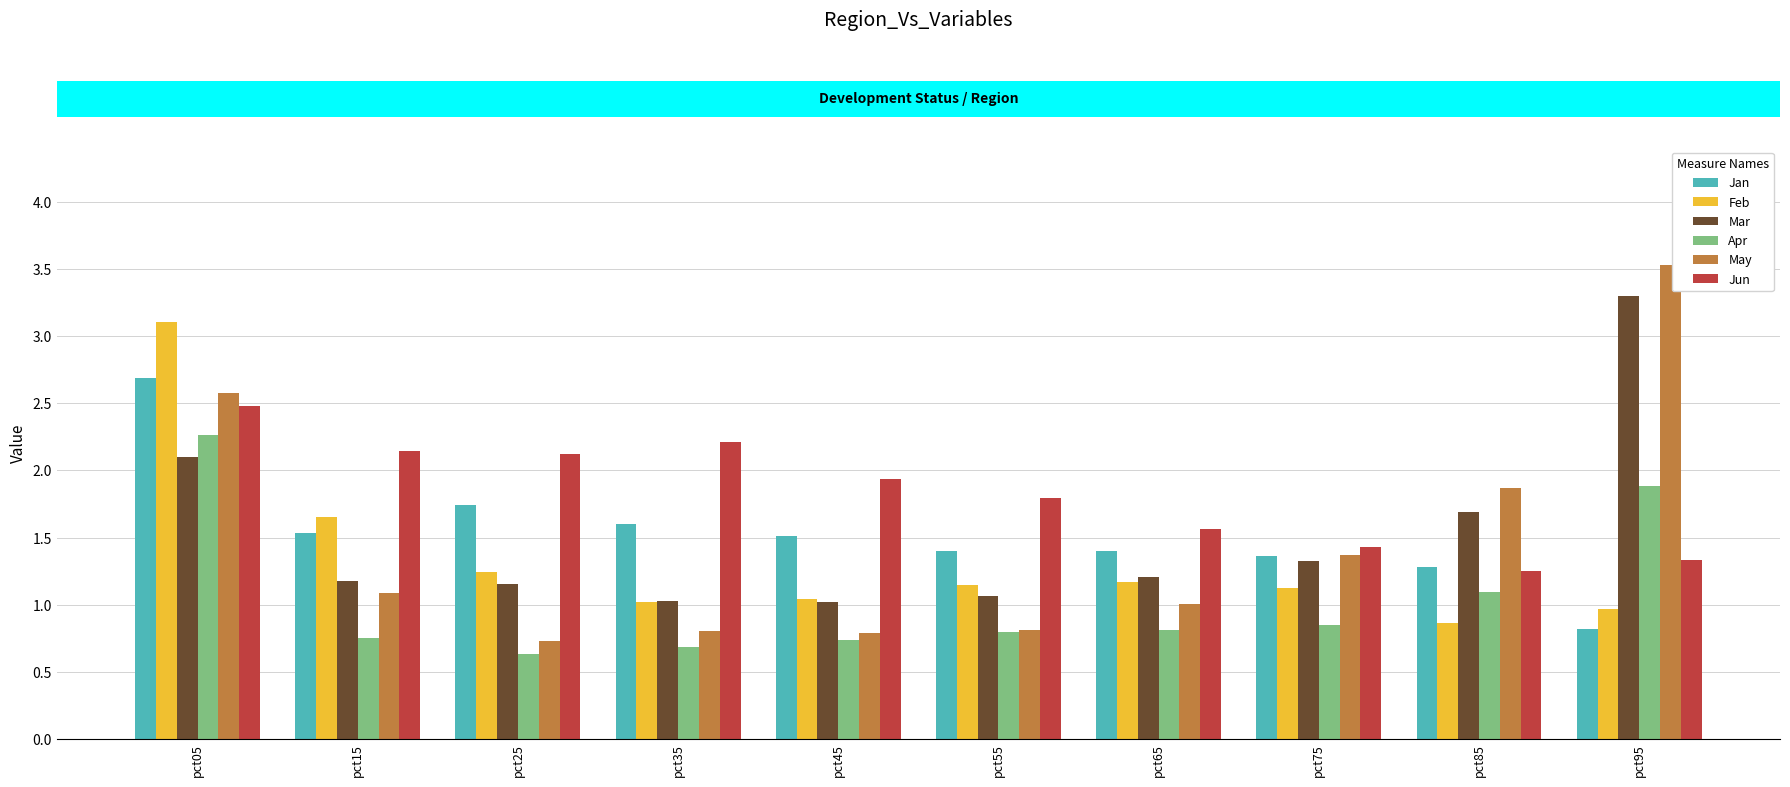

What is the average value of the Jun series?

1.8